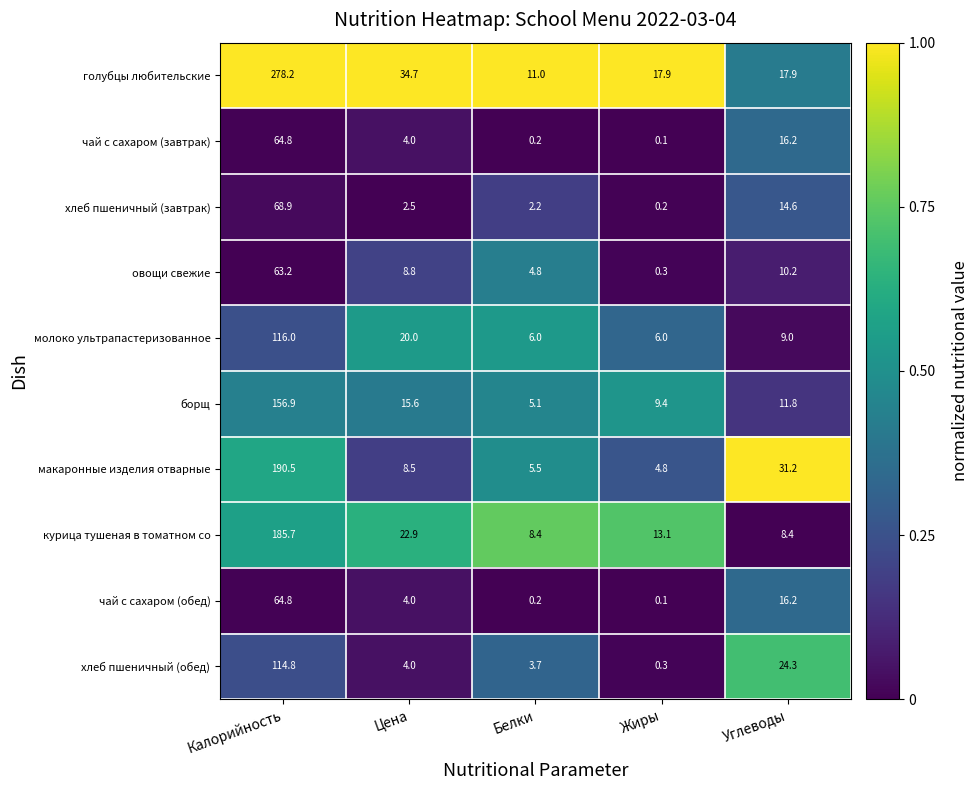

Which label corresponds to the smallest value in the chart?

Жиры